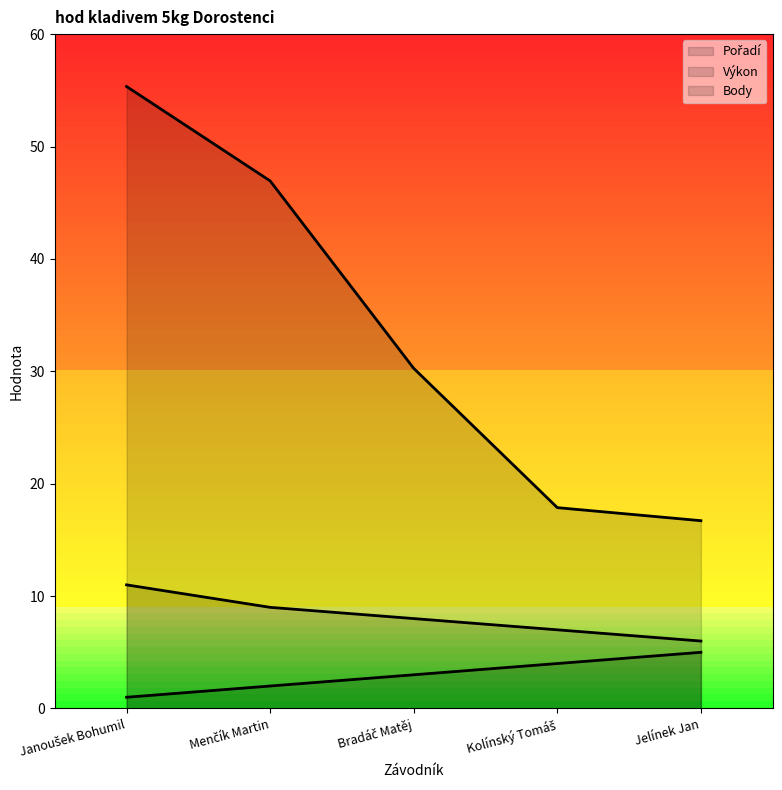

What is the highest value of the Pořadí series?

5.0